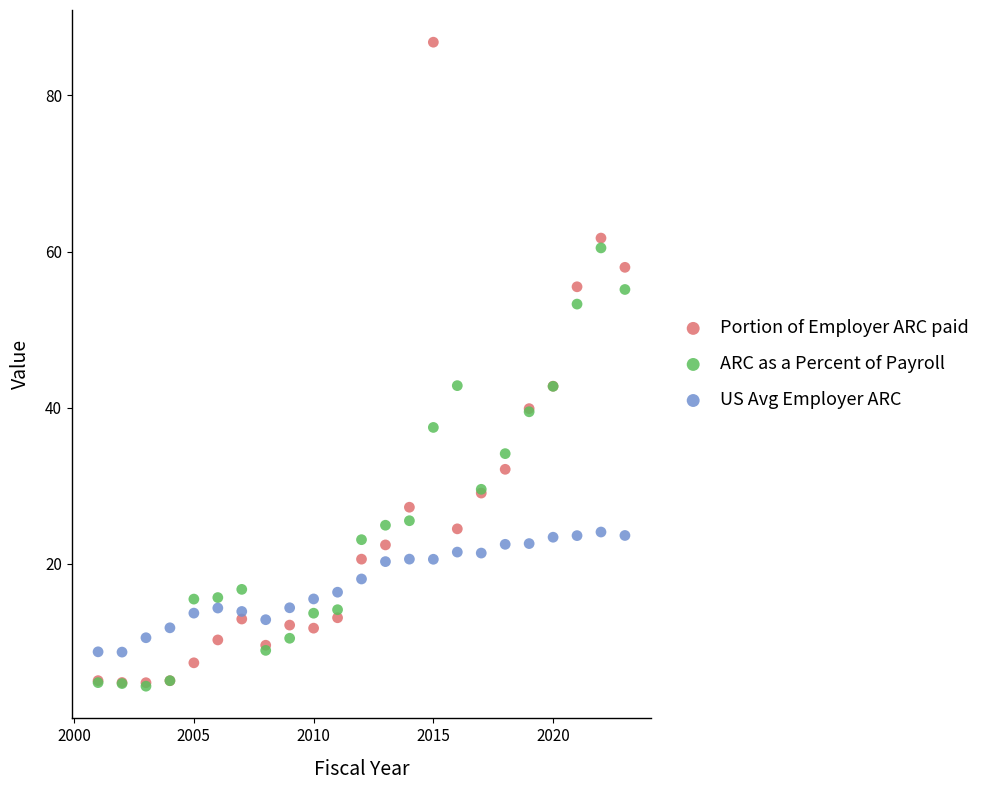

What are all the series names shown in the legend?

Portion of Employer ARC paid, ARC as a Percent of Payroll, US Avg Employer ARC